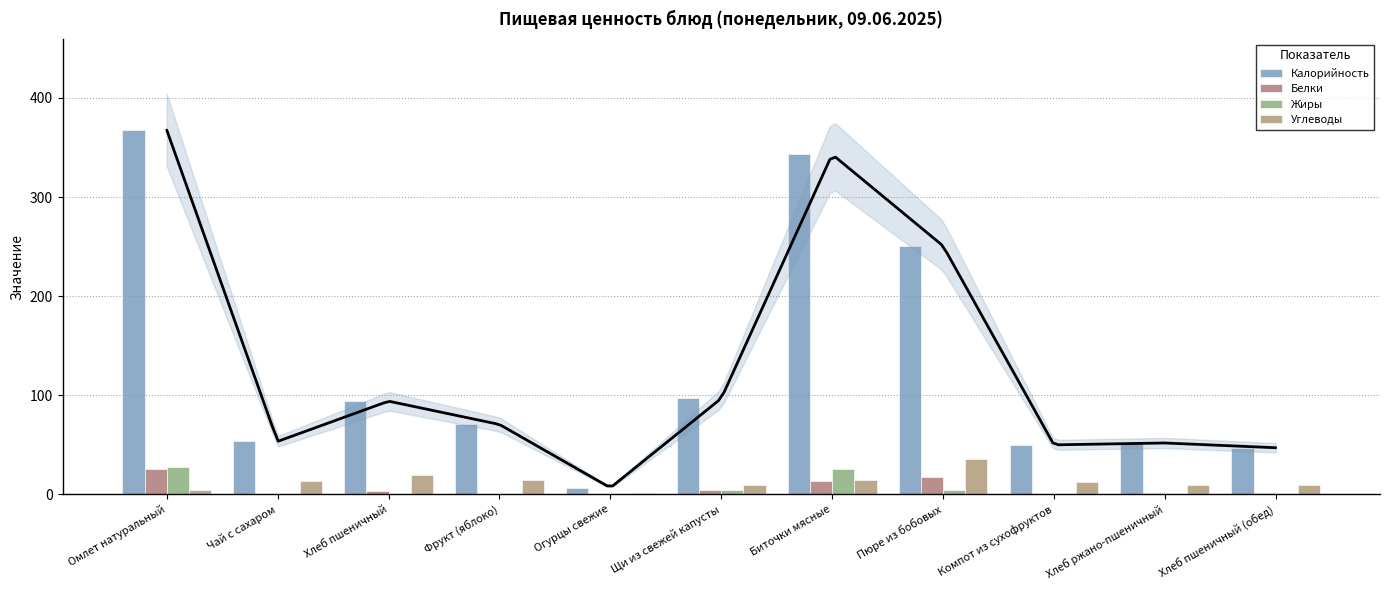

The value of Калорийность at Хлеб пшеничный (обед) is 77.6. True or false?

False